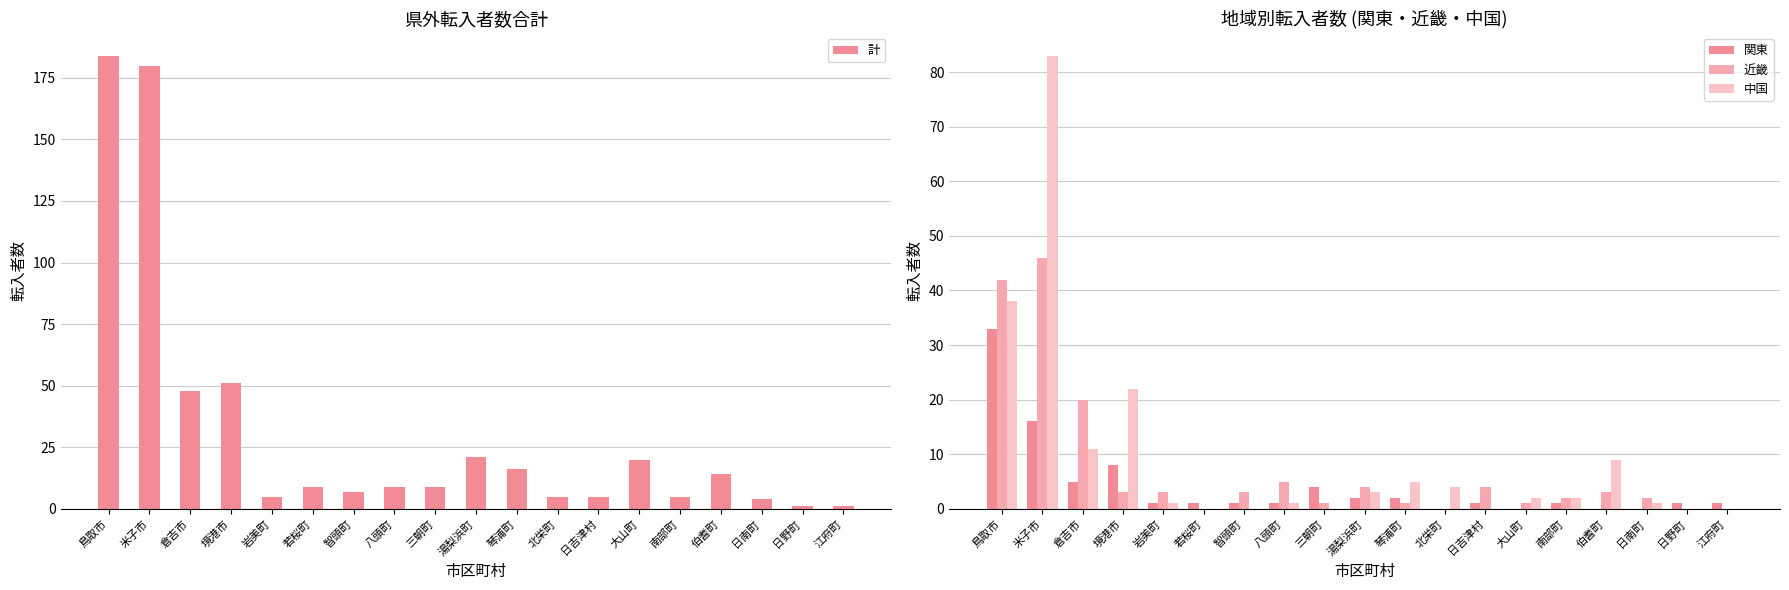

What is the spread (max minus min) of values at 倉吉市?

43